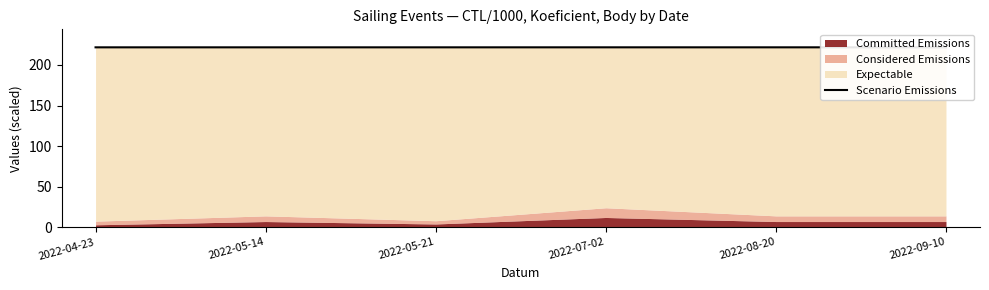

What is the label of the 6th point from the left?

2022-09-10